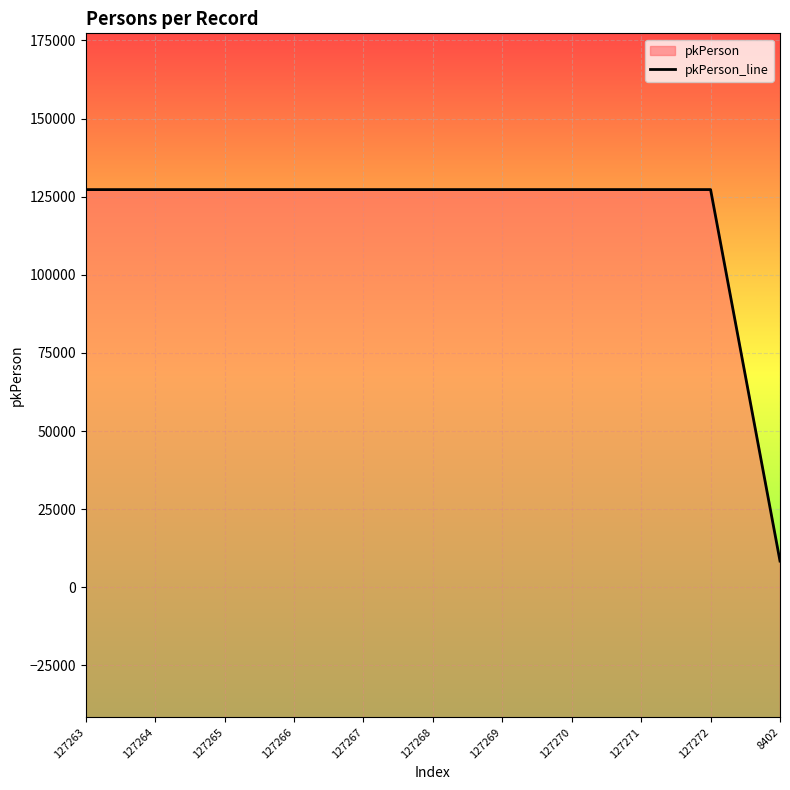

Read the value at 127269, to the nearest 10.

127270